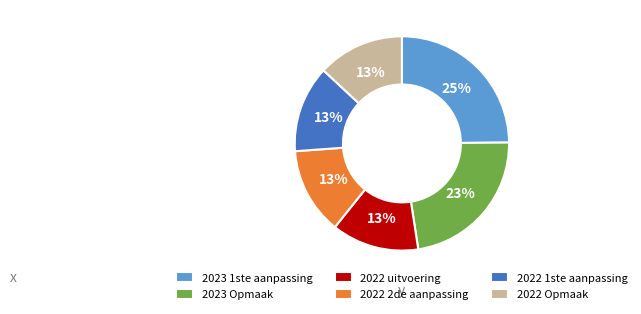

Does 2022 uitvoering account for over 50% of the chart?

No